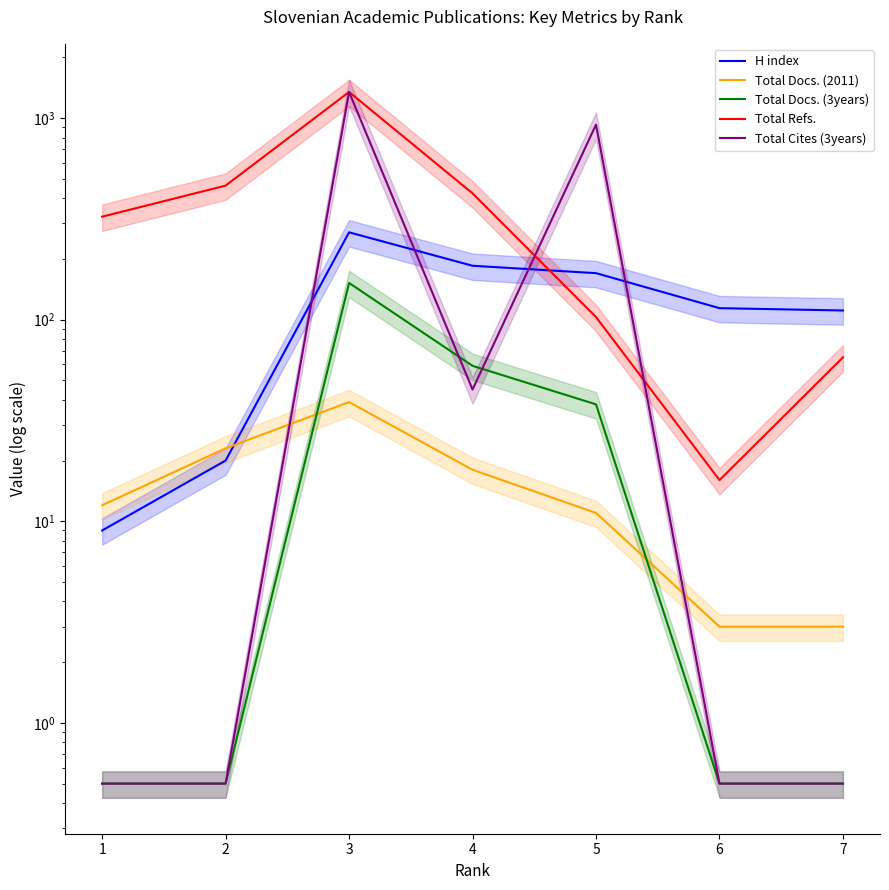

At 6, list the series in order from smallest to largest.

Total Docs. (3years), Total Cites (3years), Total Docs. (2011), Total Refs., H index